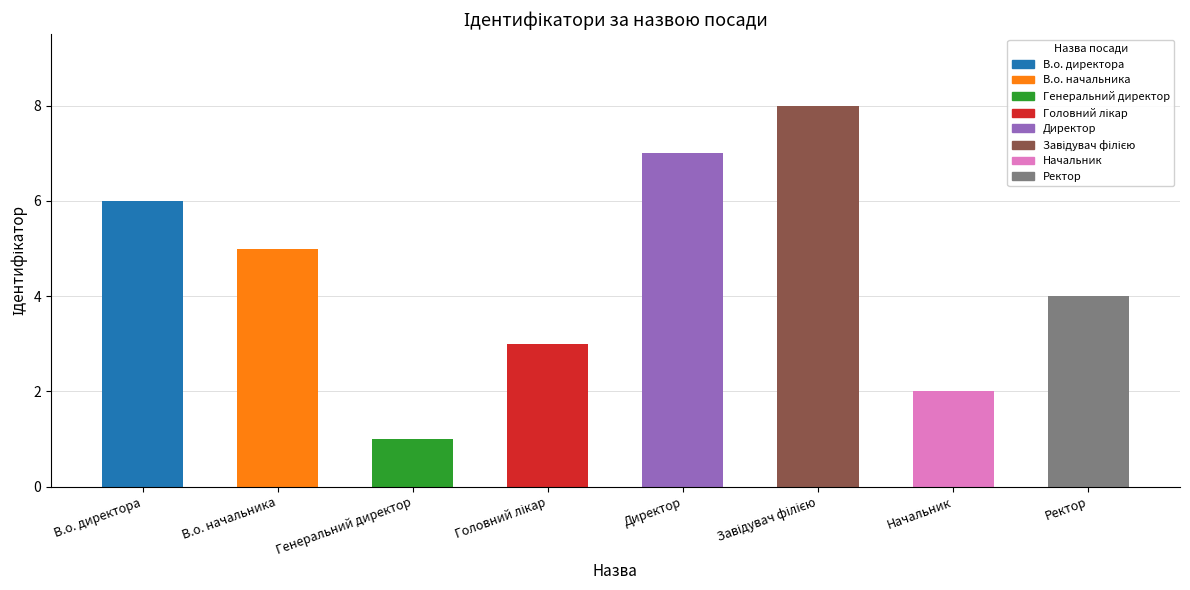

Reading left to right, what are all the values shown in this chart?

6	5	1	3	7	8	2	4